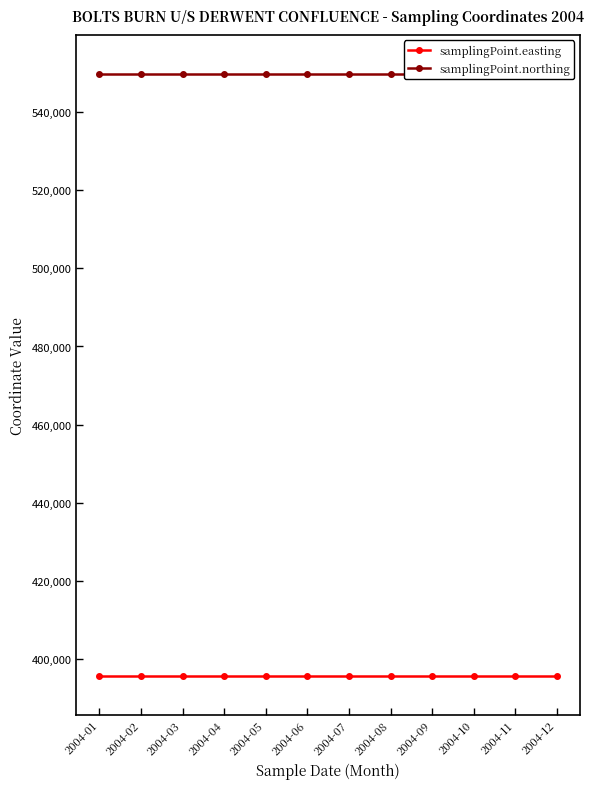

Is the value of samplingPoint.easting at 2004-12 greater than the value of samplingPoint.northing at 2004-01?

No